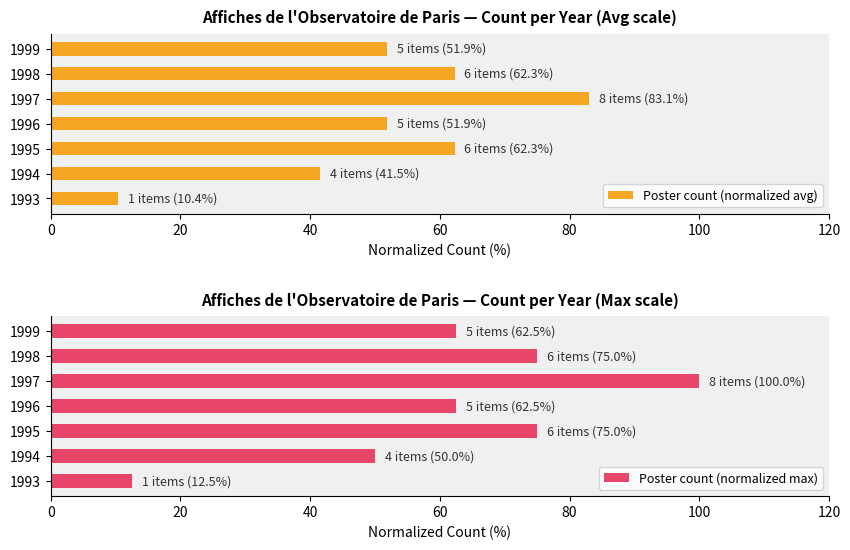

Is it true that Poster count (normalized avg) equals 96.2 at 1998?

False